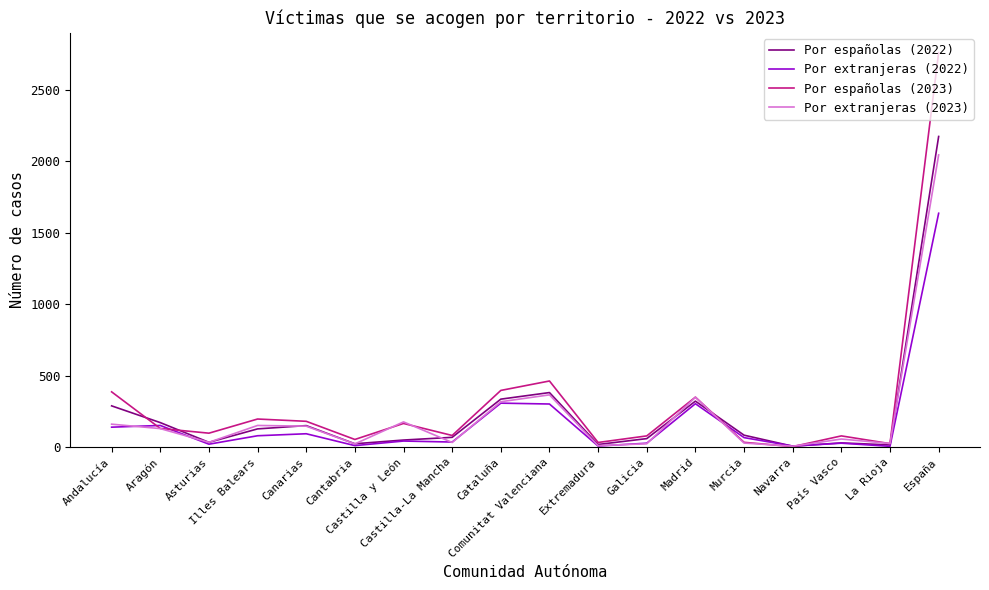

At how many categories does at least one series exceed 2252?

1